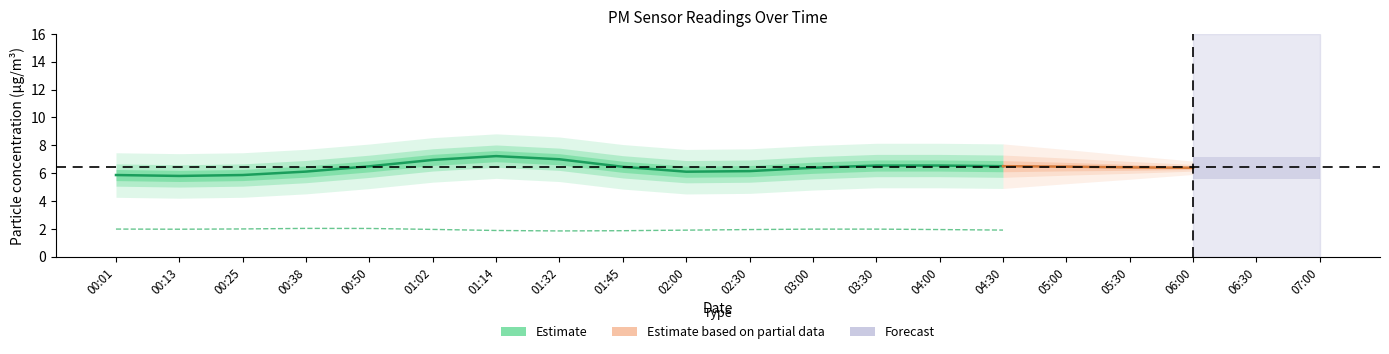

At how many categories does at least one series exceed 4?

20